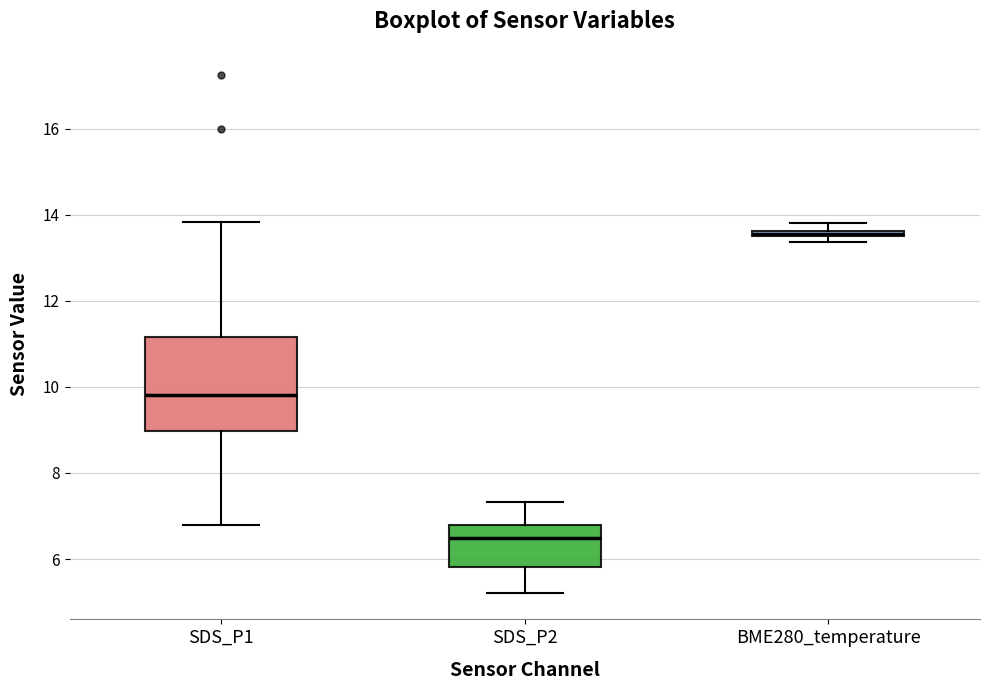

Which box's median line is the highest?

BME280_temperature